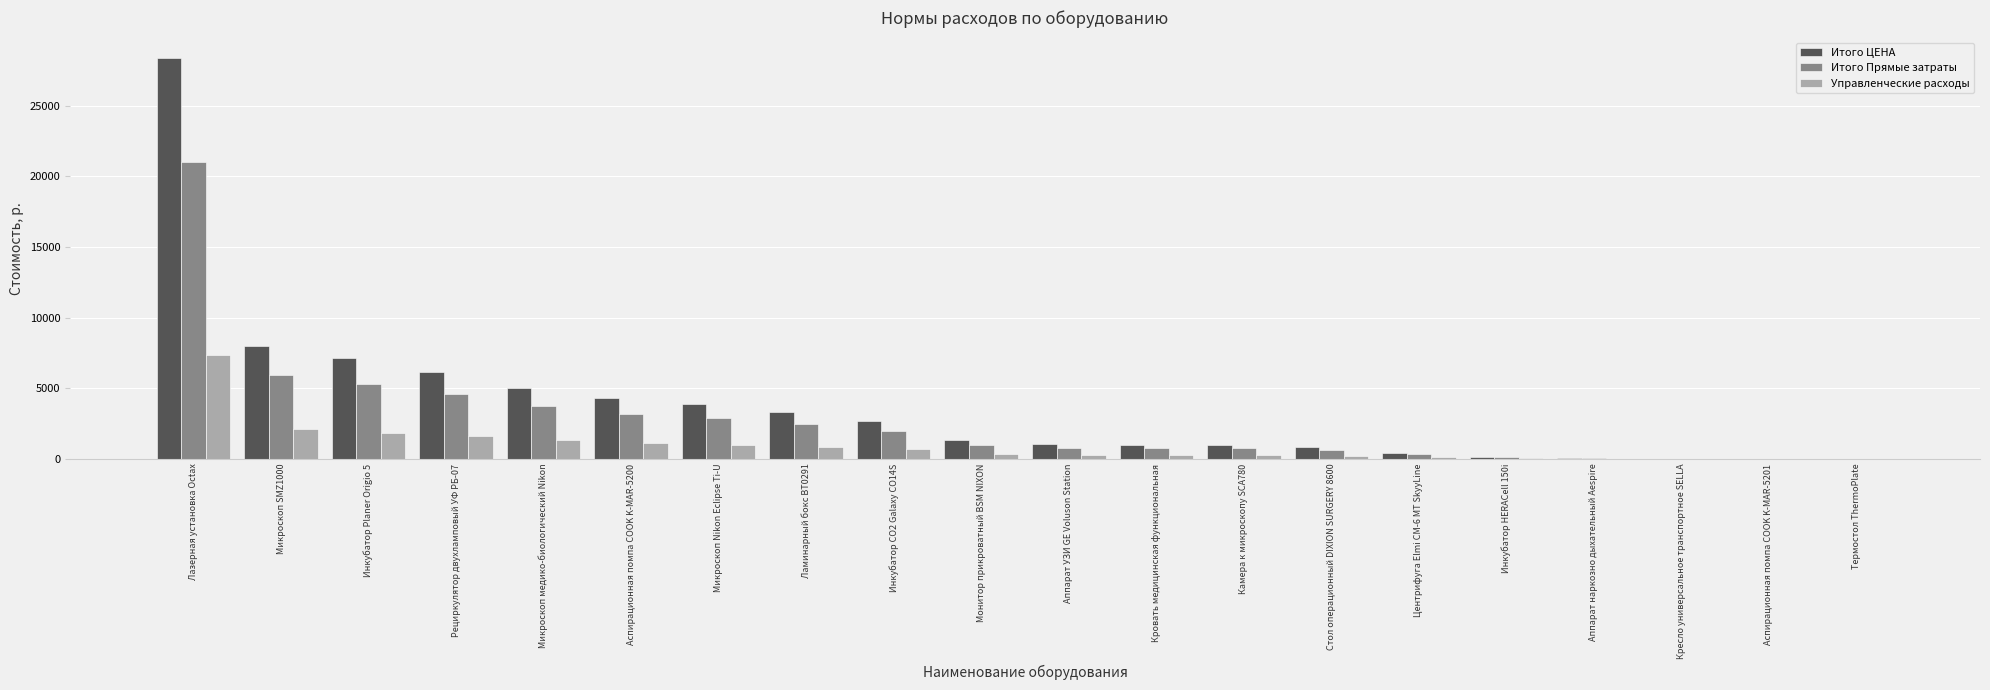

True or false: Итого ЦЕНА has a value of 3285.9 at Ламинарный бокс BT0291.

True